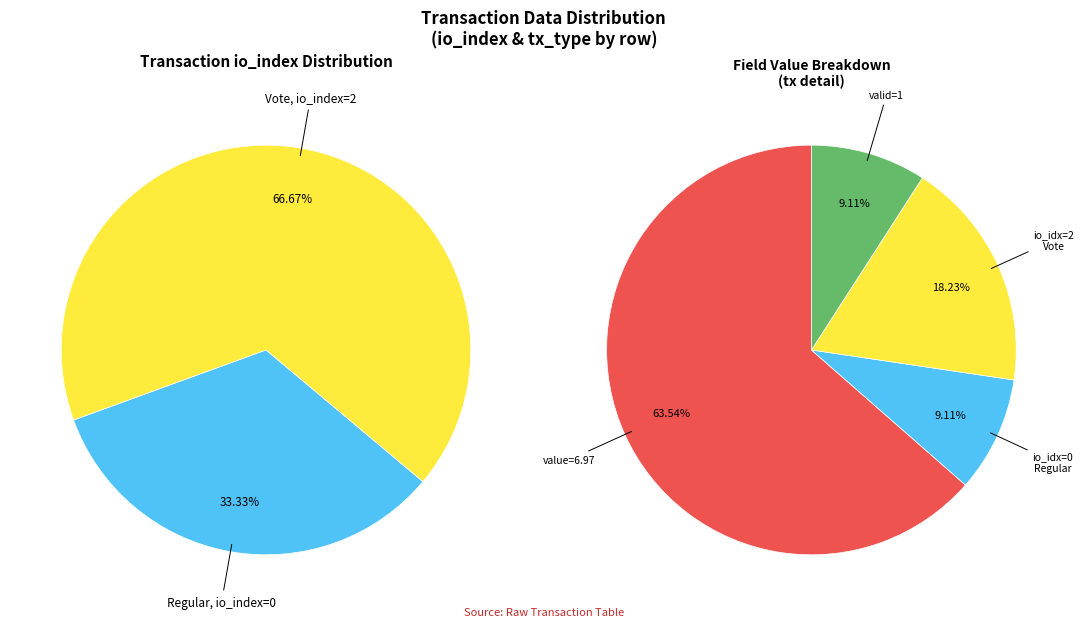

Is Regular (io_index=0) the majority of the pie?

No